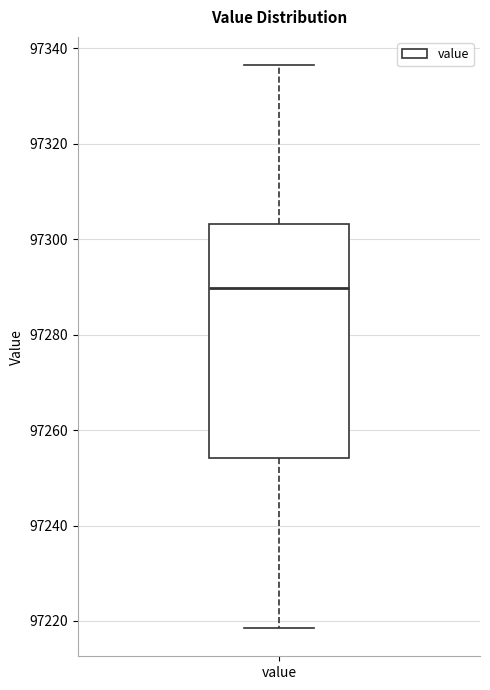

Where does the upper whisker of the box for value end on the y-axis? The values are not printed on the chart, so give them approximately, as read against the axis.

97336